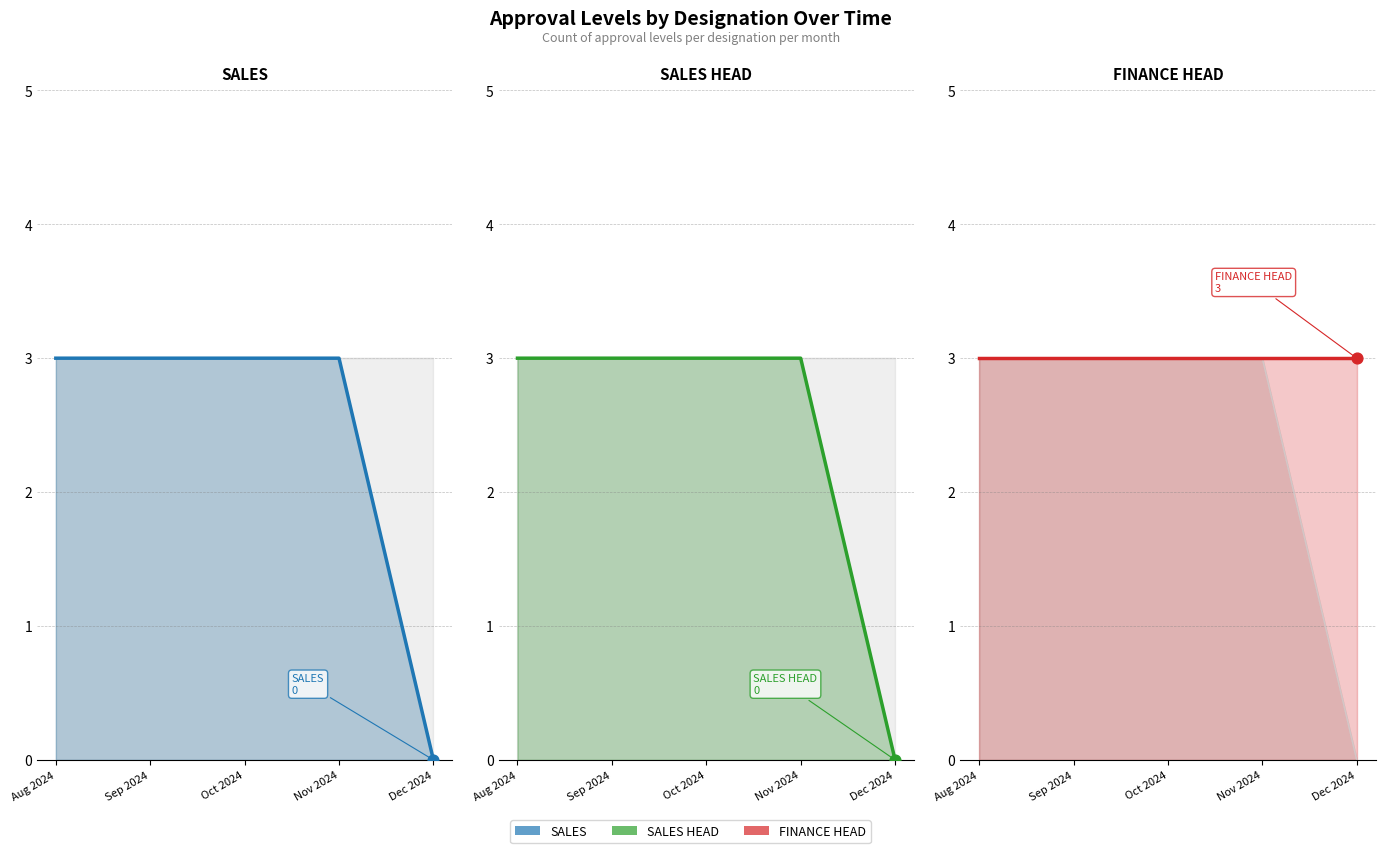

Is the value of SALES at Nov 2024 greater than the value of SALES HEAD at Nov 2024?

No